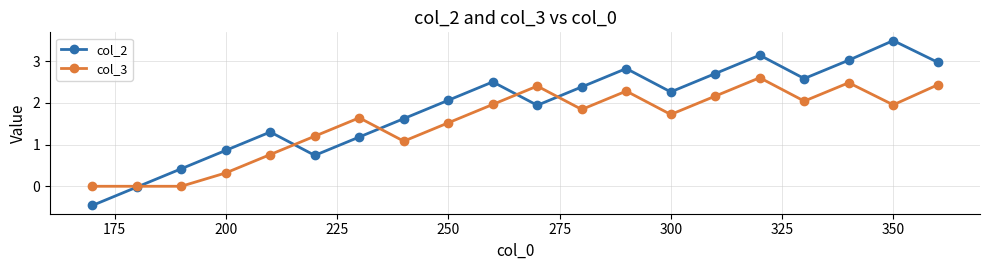

Does the chart display data point markers on the line(s)?

Yes